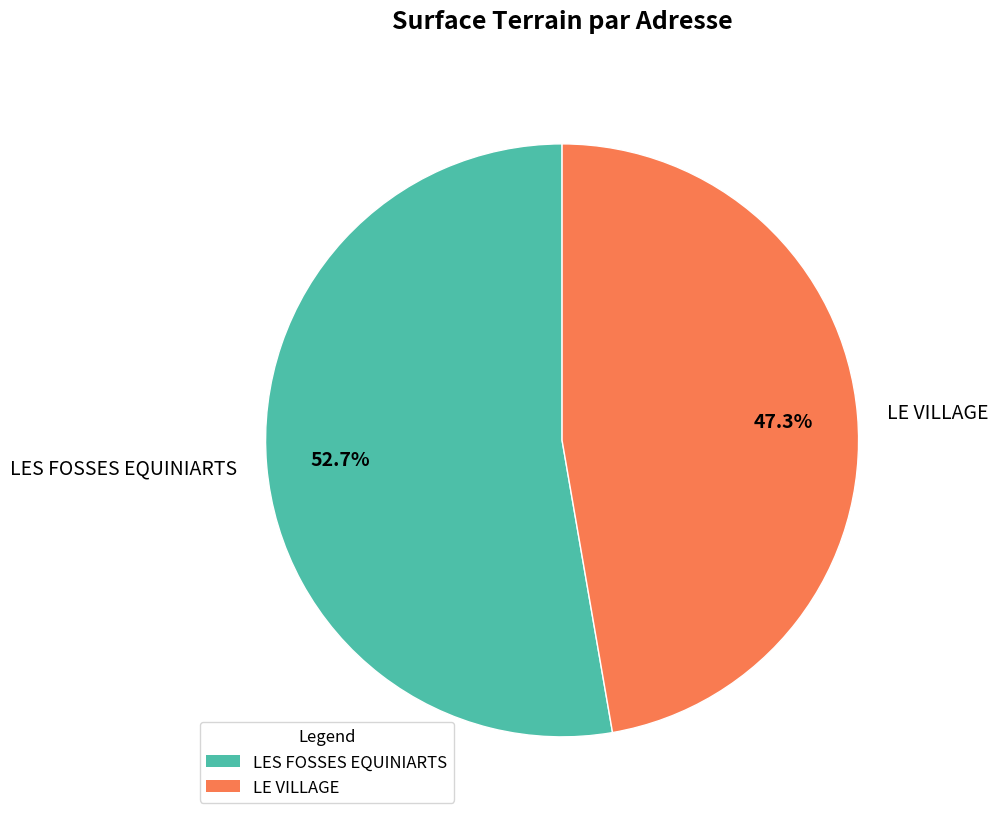

Is it true that LES FOSSES EQUINIARTS is 53% of the pie?

True